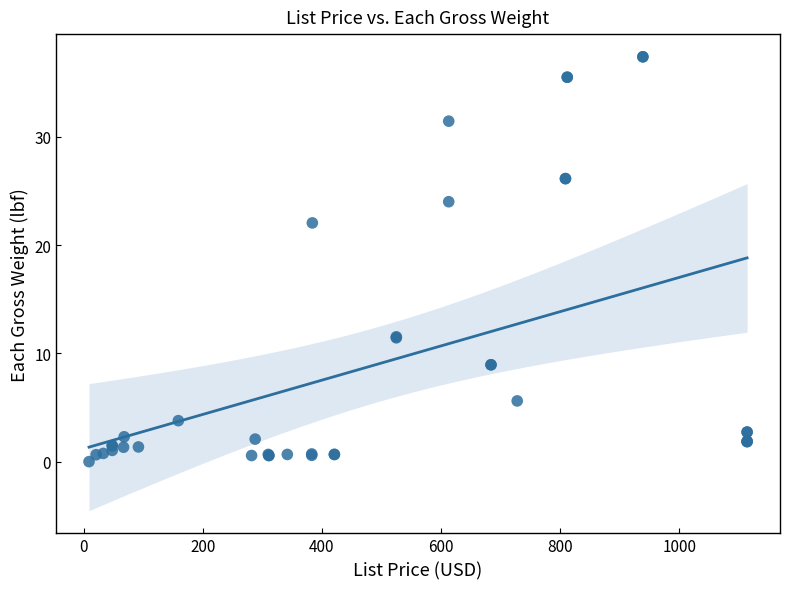

What Y value in the scatter plot is closest to 18?

22.0